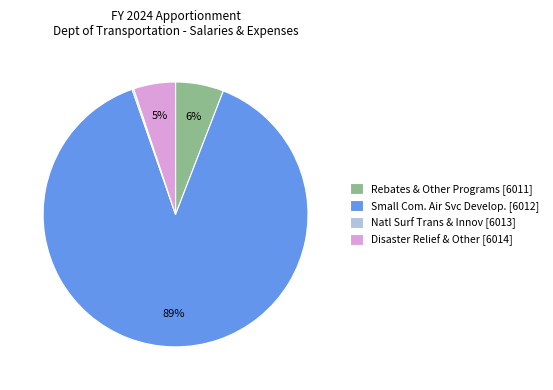

To the nearest percent, what is the average slice percentage?

25%